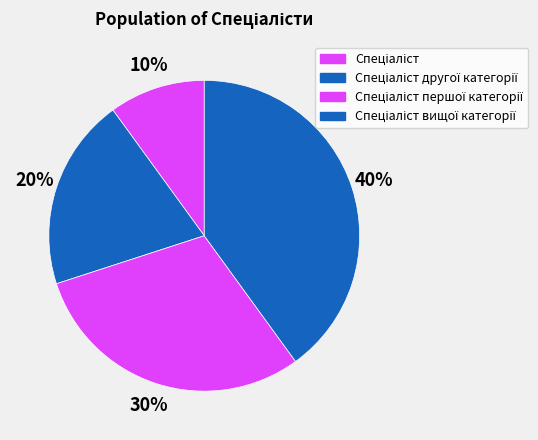

Count the number of slices in the pie.

4